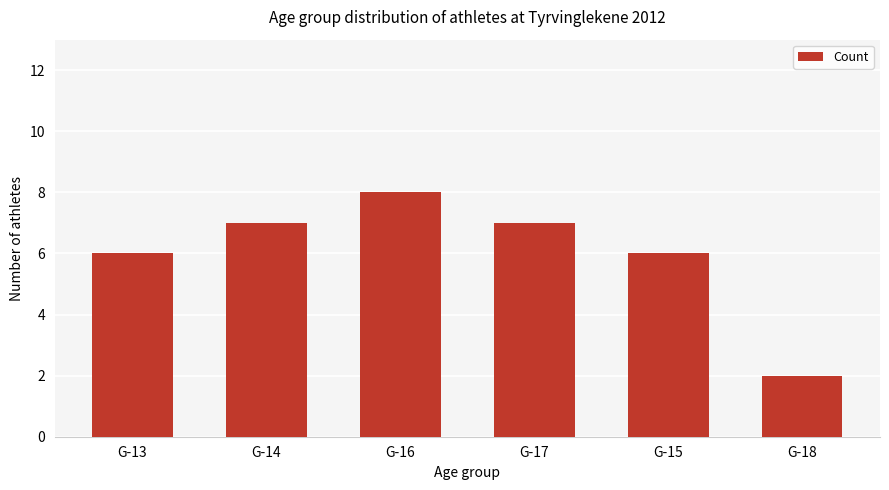

Approximately how many times larger is the value at G-13 compared to G-18?

3.0